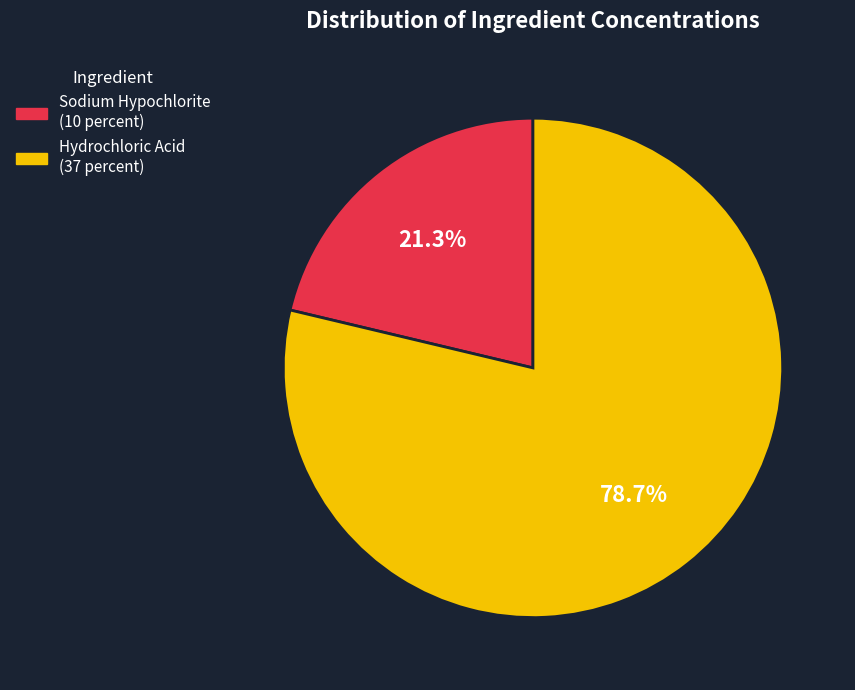

Does any single category account for the majority?

Yes